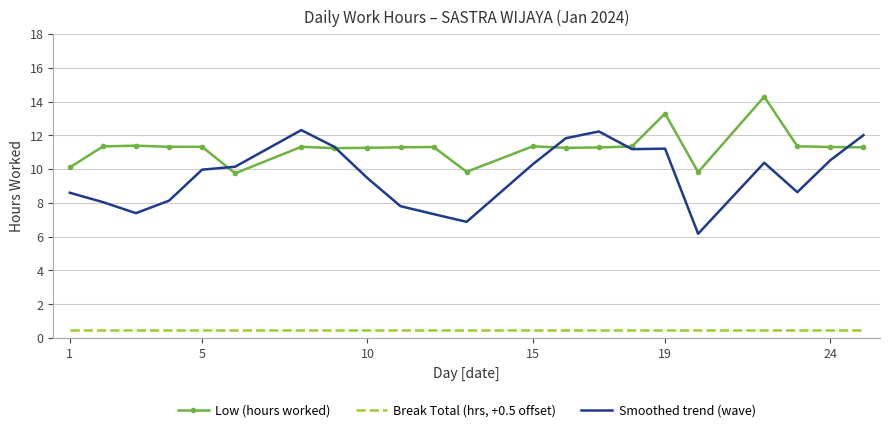

Which series has the largest range (max minus min)?

Smoothed trend (wave)